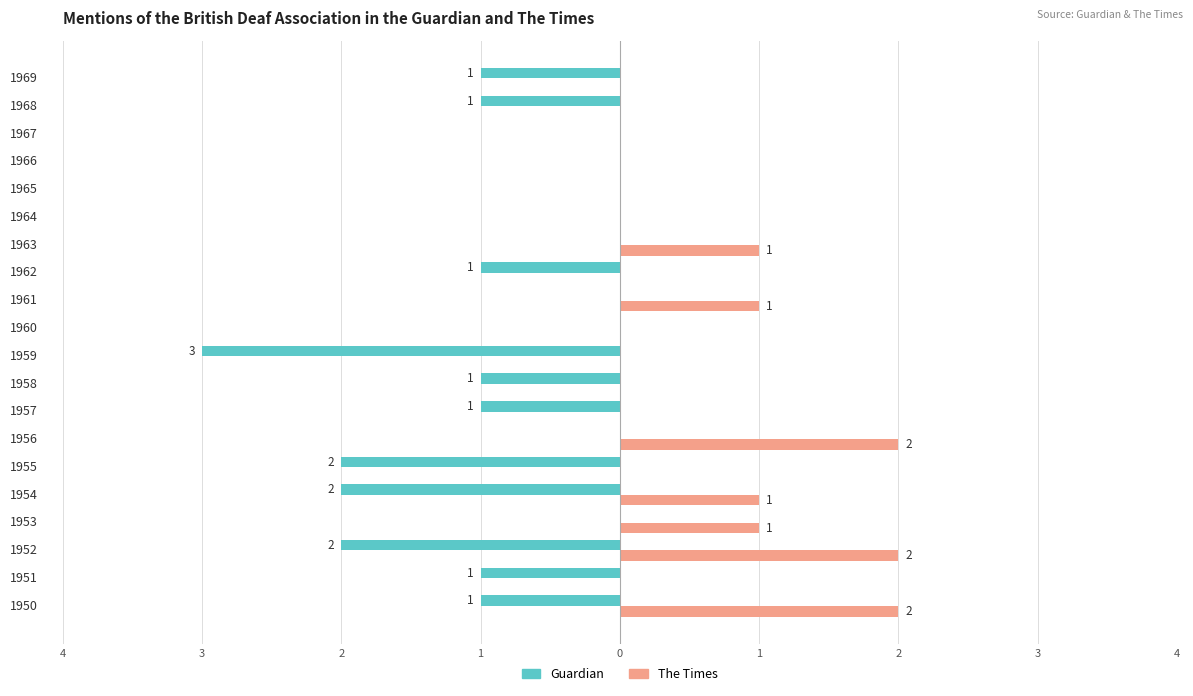

Reading left to right, extract all data points from this chart.

Guardian: -1	-1	-2	0	-2	-2	0	-1	-1	-3	0	0	-1	0	0	0	0	0	-1	-1
The Times: 2	0	2	1	1	0	2	0	0	0	0	1	0	1	0	0	0	0	0	0